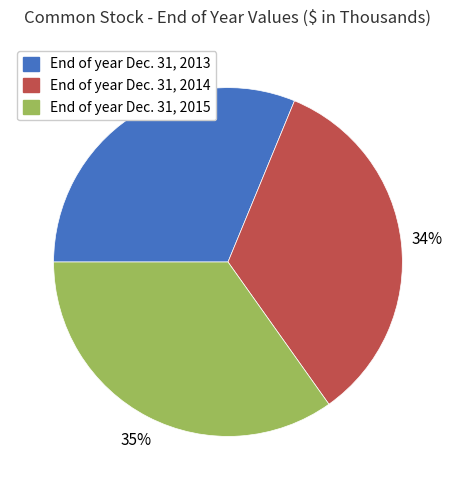

True or false: End of year Dec. 31, 2015 accounts for 45% of the total.

False